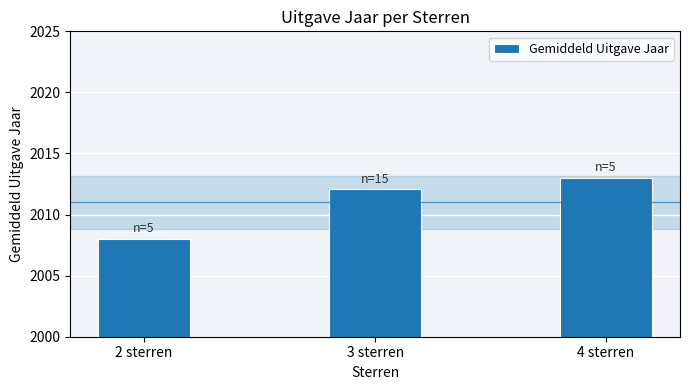

Which category has the highest value across all series?

4 sterren